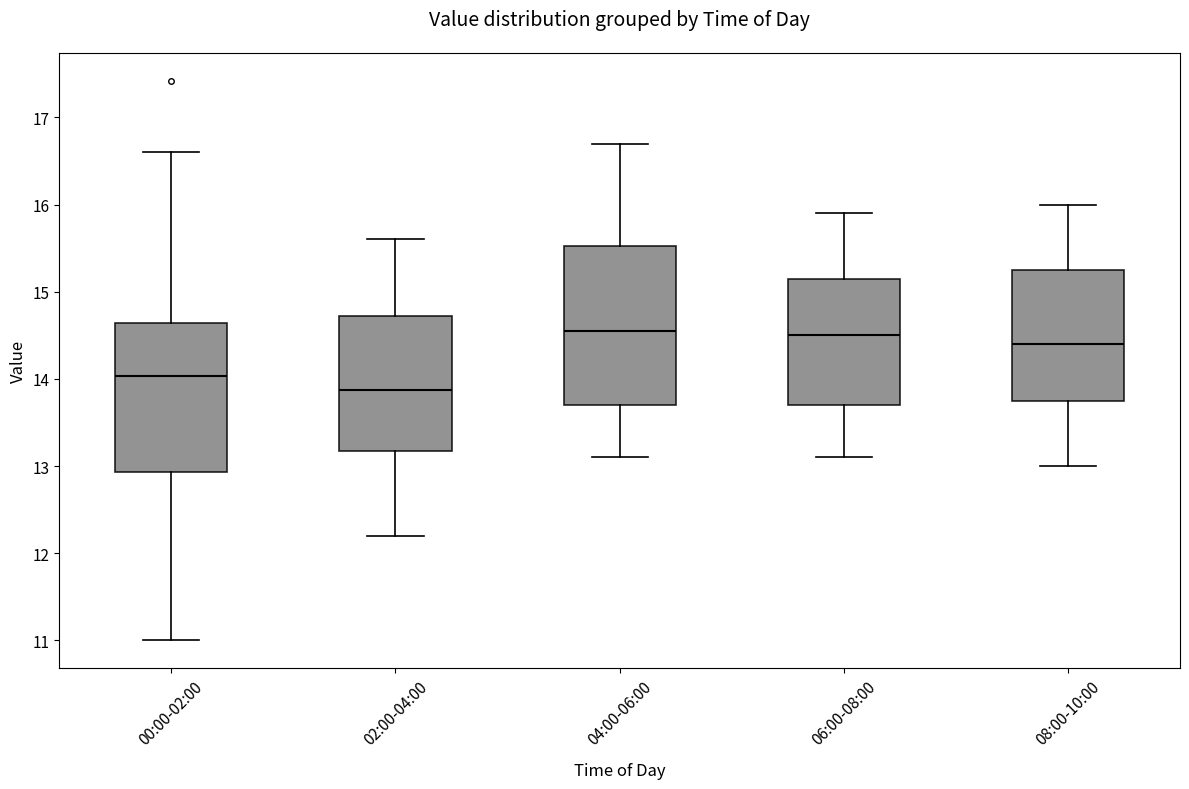

Reading left to right, transcribe this box plot: for each box, give where its median line is, the range the box spans, and where its two whiskers end, as read against the y-axis. The values are not printed on the chart, so give them approximately, as read against the axis.

00:00-02:00: median 14.0, box 12.9 to 14.6, whiskers 11.0 to 16.6
02:00-04:00: median 13.9, box 13.2 to 14.7, whiskers 12.2 to 15.6
04:00-06:00: median 14.6, box 13.7 to 15.5, whiskers 13.1 to 16.7
06:00-08:00: median 14.5, box 13.7 to 15.2, whiskers 13.1 to 15.9
08:00-10:00: median 14.4, box 13.8 to 15.3, whiskers 13.0 to 16.0